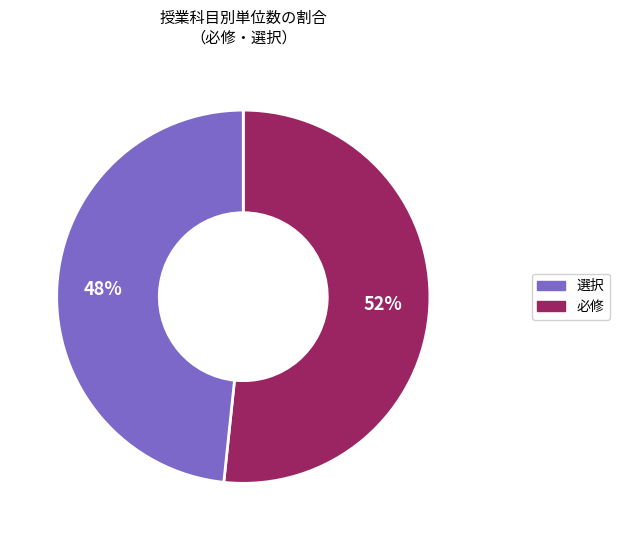

Does any single category account for the majority?

Yes